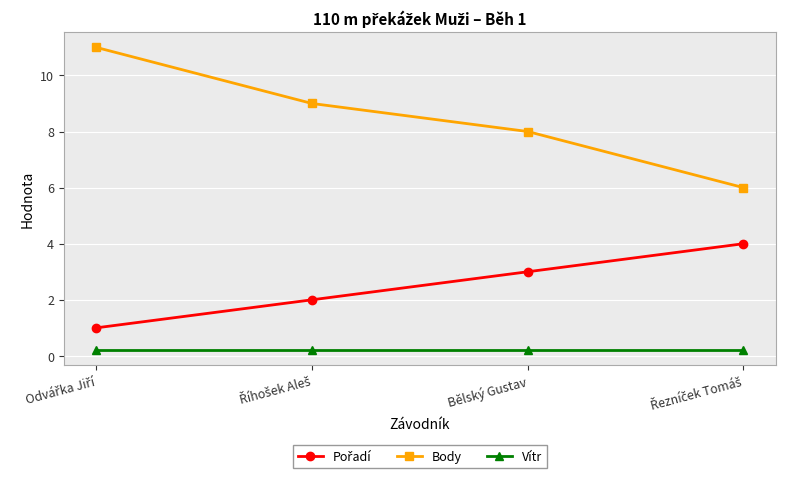

At how many categories does at least one series exceed 4?

4